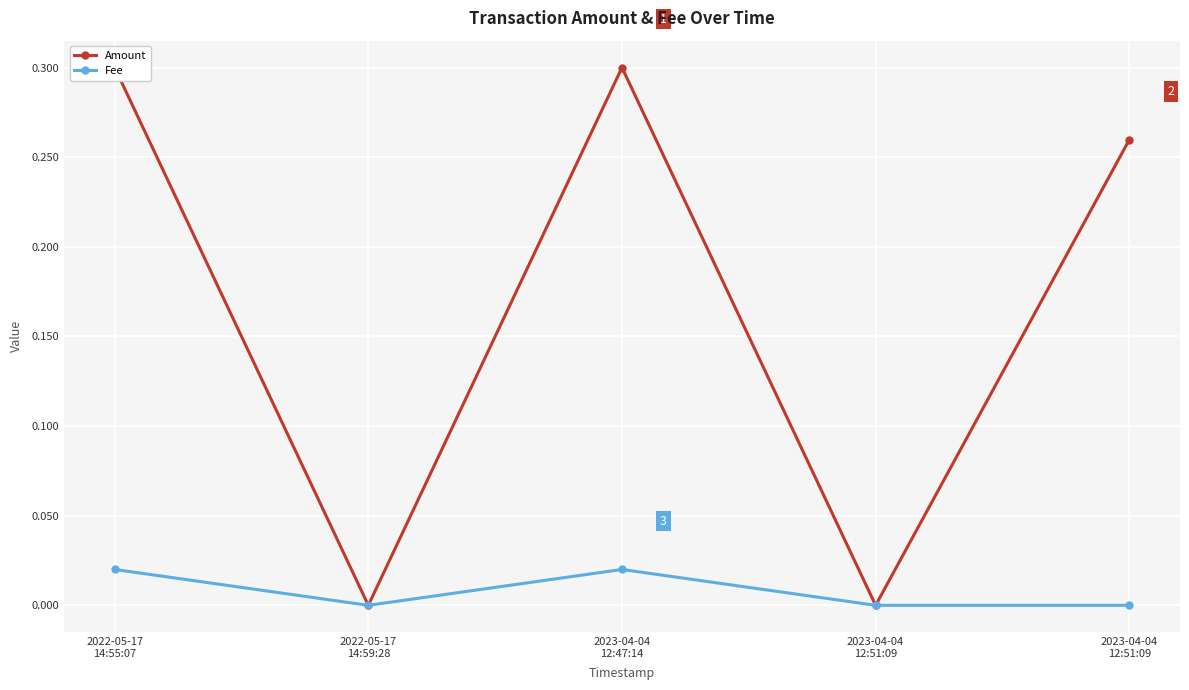

Which series has the widest spread of values?

Amount